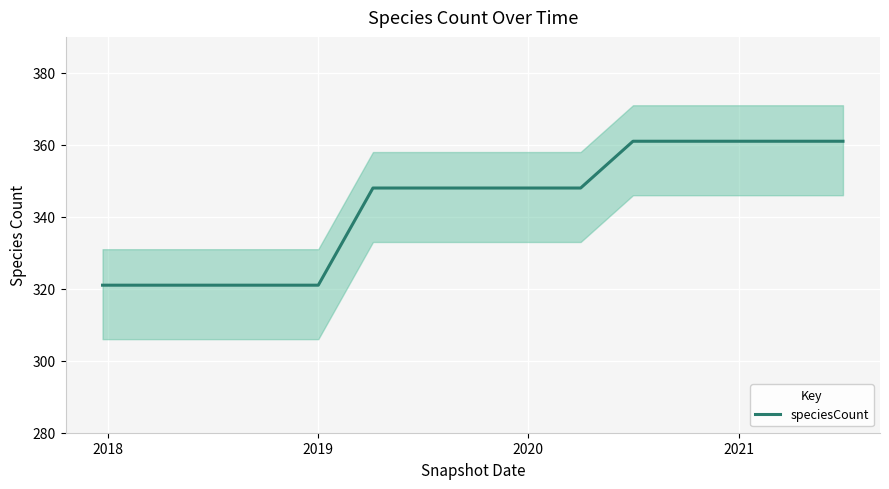

True or false: speciesCount has a value of 162 at 2020.

False